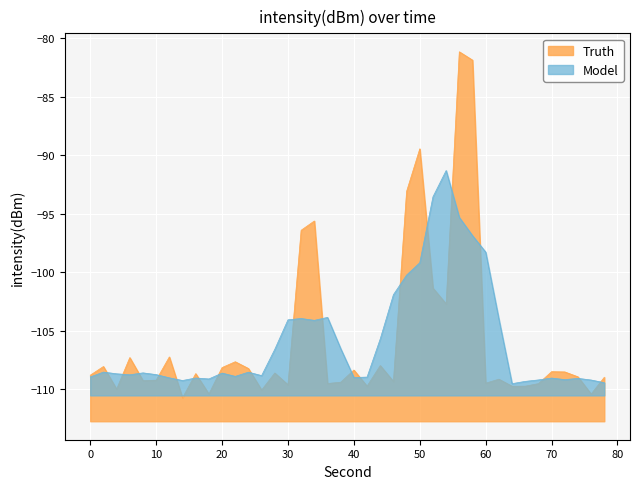

How many points are lower than both their immediate neighbors (excluding endpoints)?

13